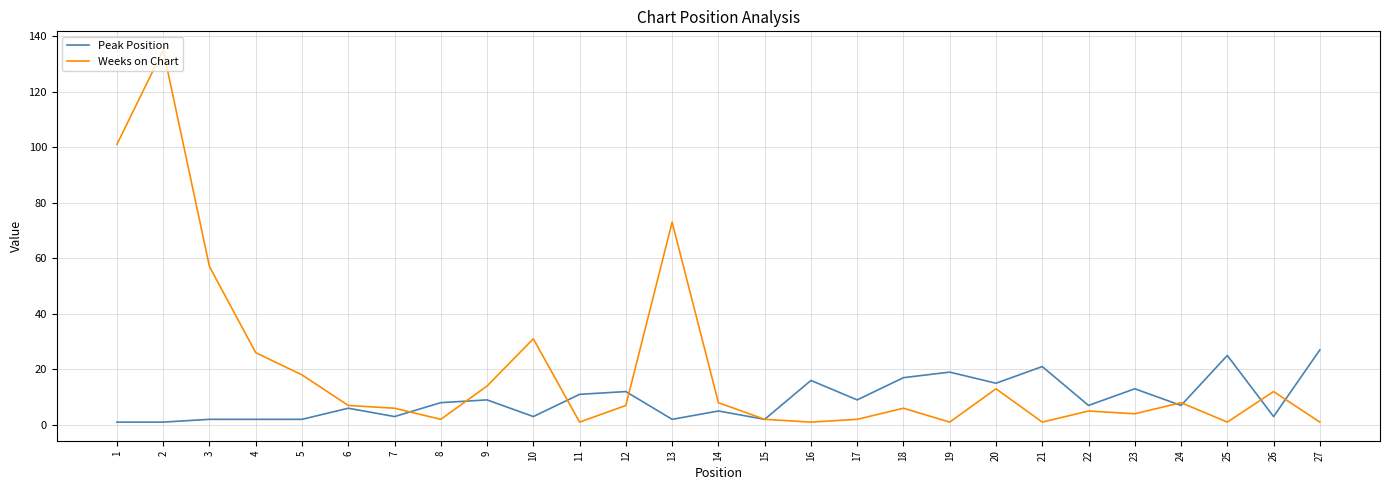

At which category does Weeks on Chart reach its first local peak?

2